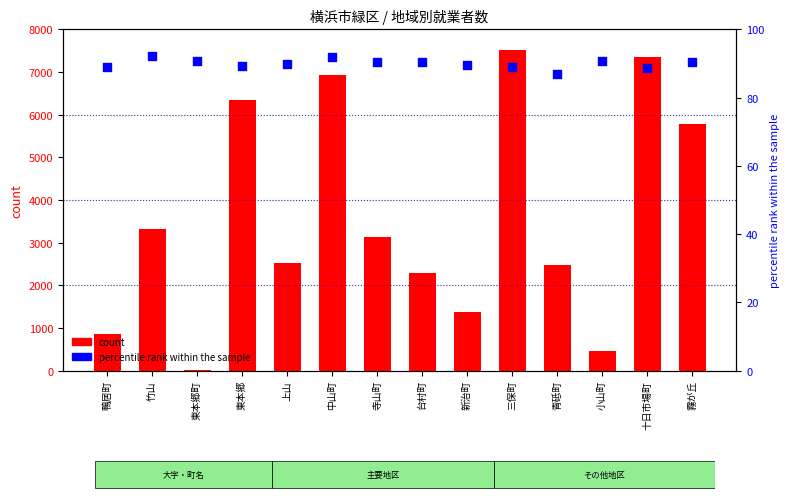

Which series contains the lowest Y value?

count